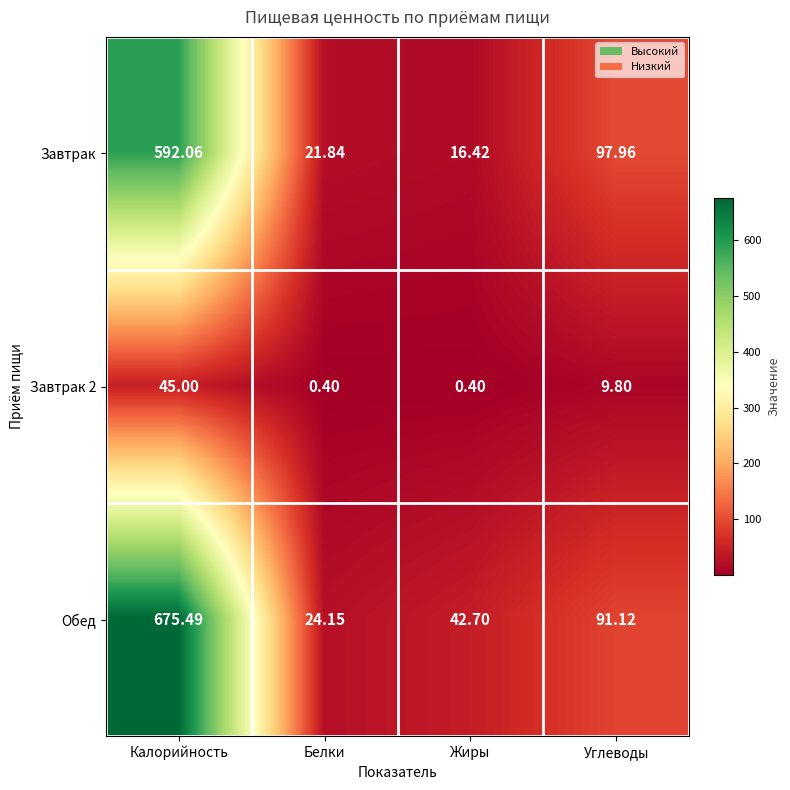

At which label does Обед first exceed 91?

Калорийность